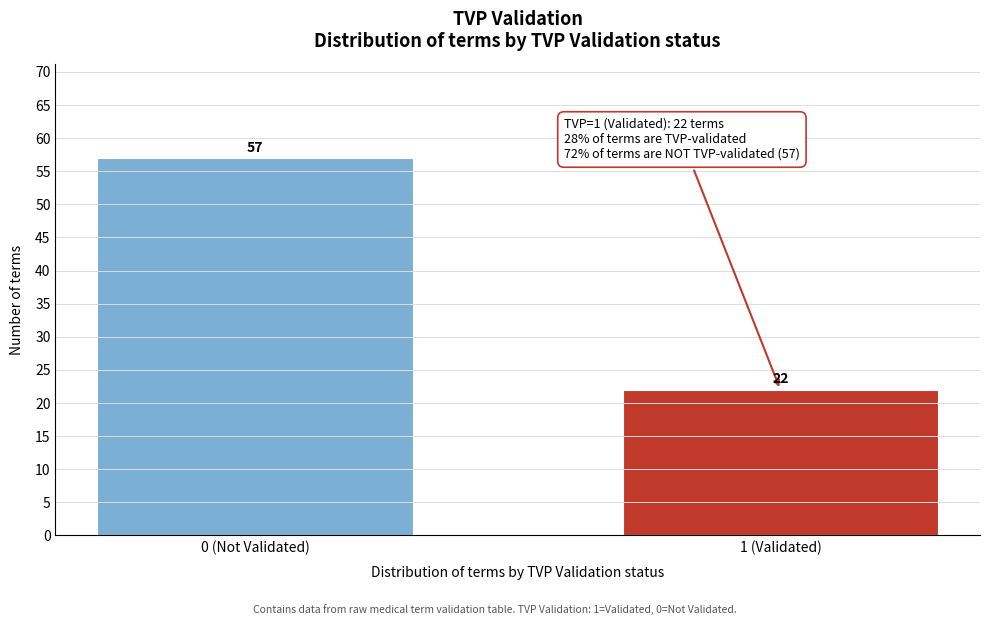

Reading right to left, transcribe all the data shown in this chart.

1 (Validated)=22	0 (Not Validated)=57